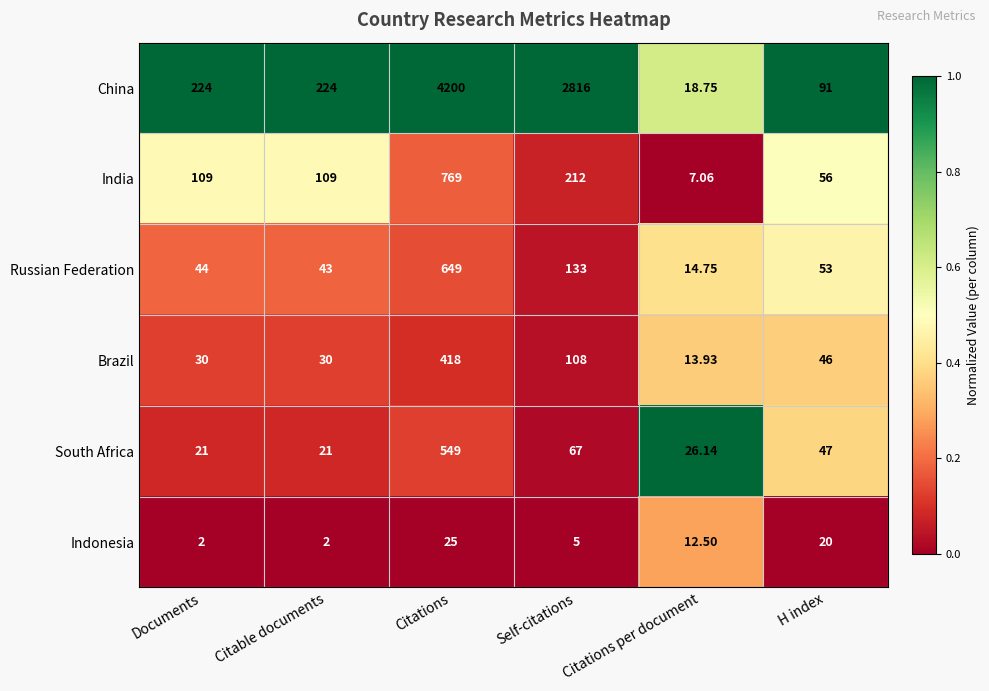

Between Citations and Self-citations, which series saw the biggest shift?

China